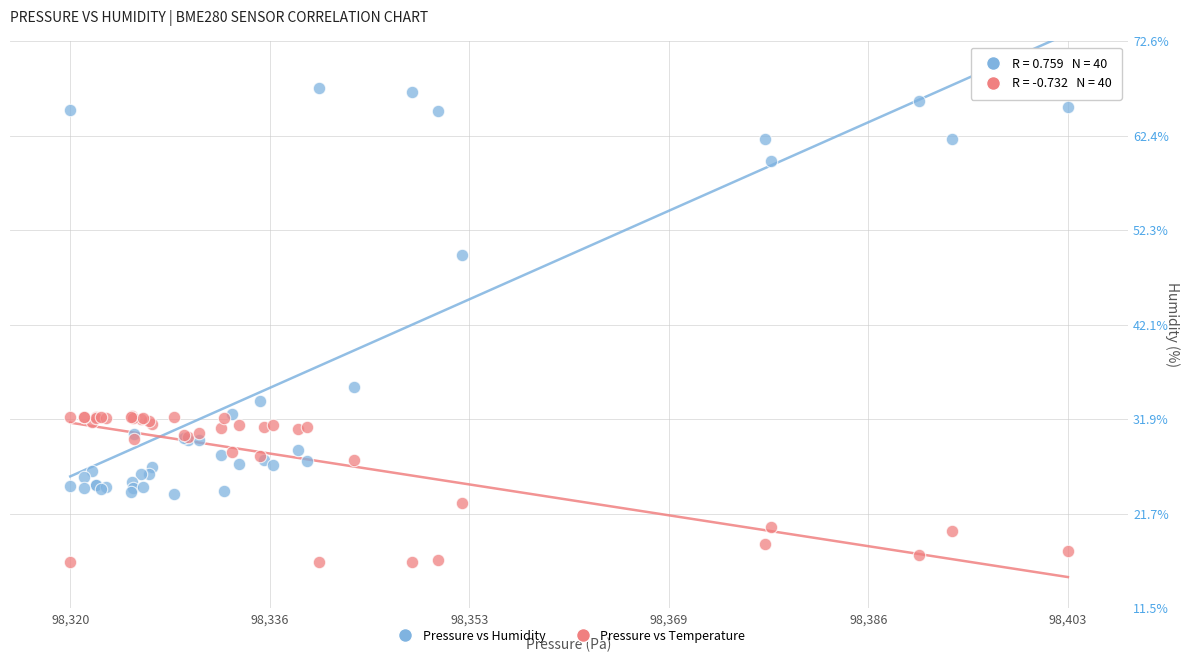

In the Pressure vs Humidity series, what Y value is closest to 45?

49.7